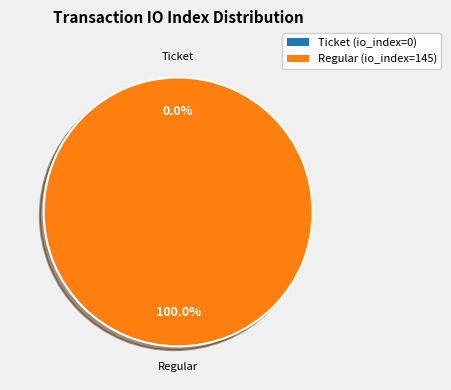

What percentage do Regular (io_index=145) and Ticket (io_index=0) together represent?

100.0%